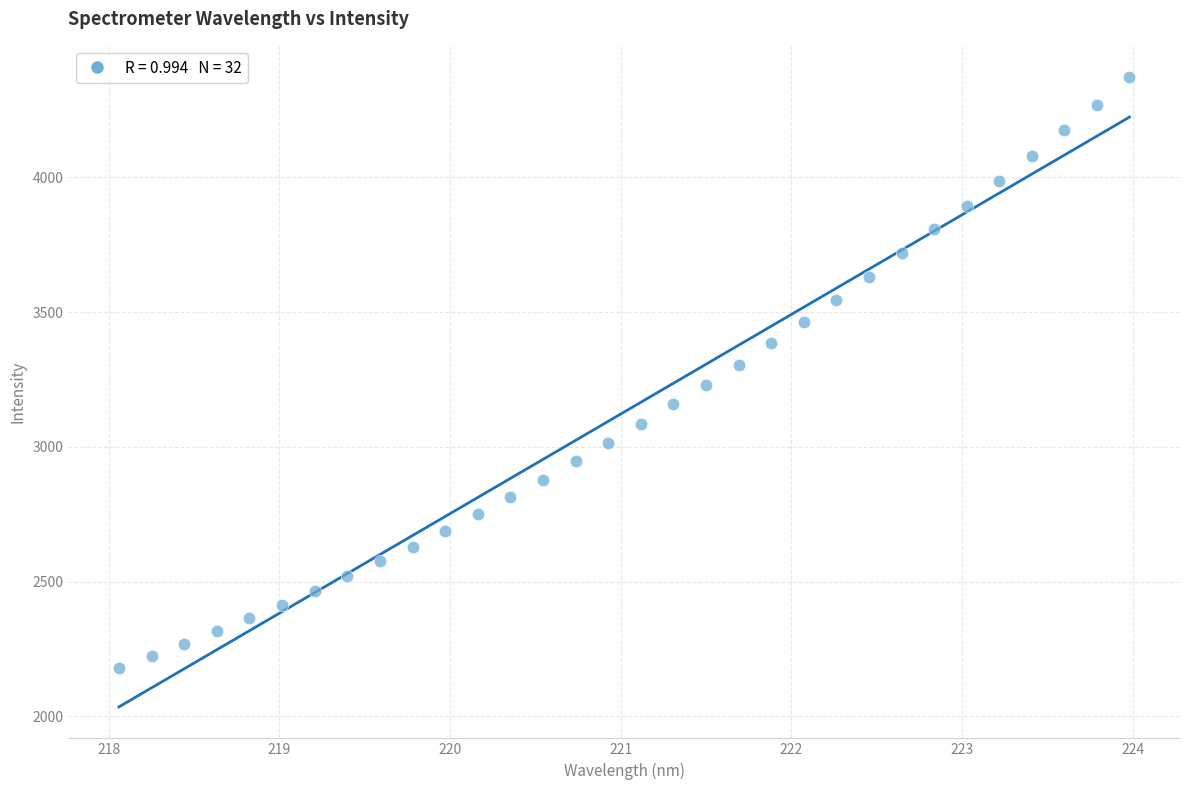

What is the range of X values (max minus min)?

5.9